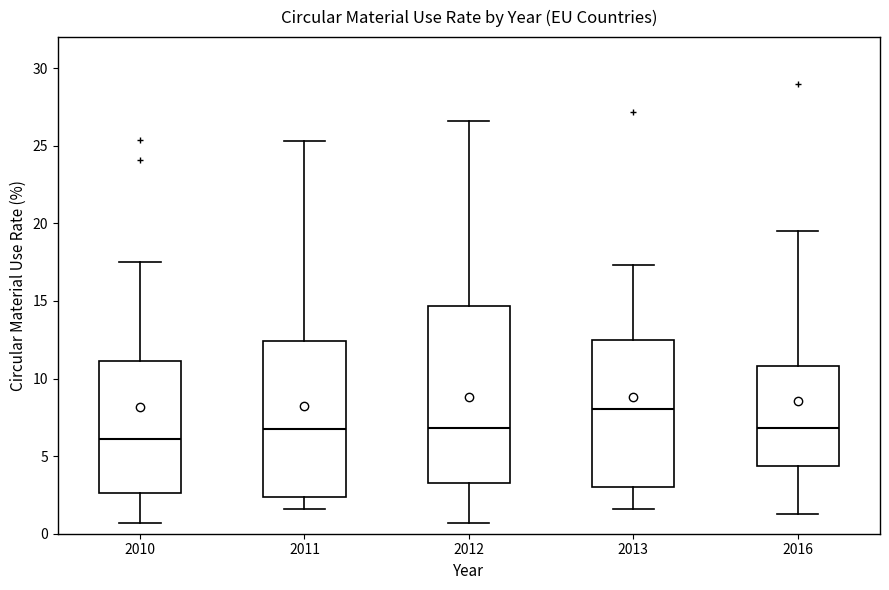

Where does the lower whisker of the box at x = 2011 end on the y-axis? The values are not printed on the chart, so give them approximately, as read against the axis.

1.5